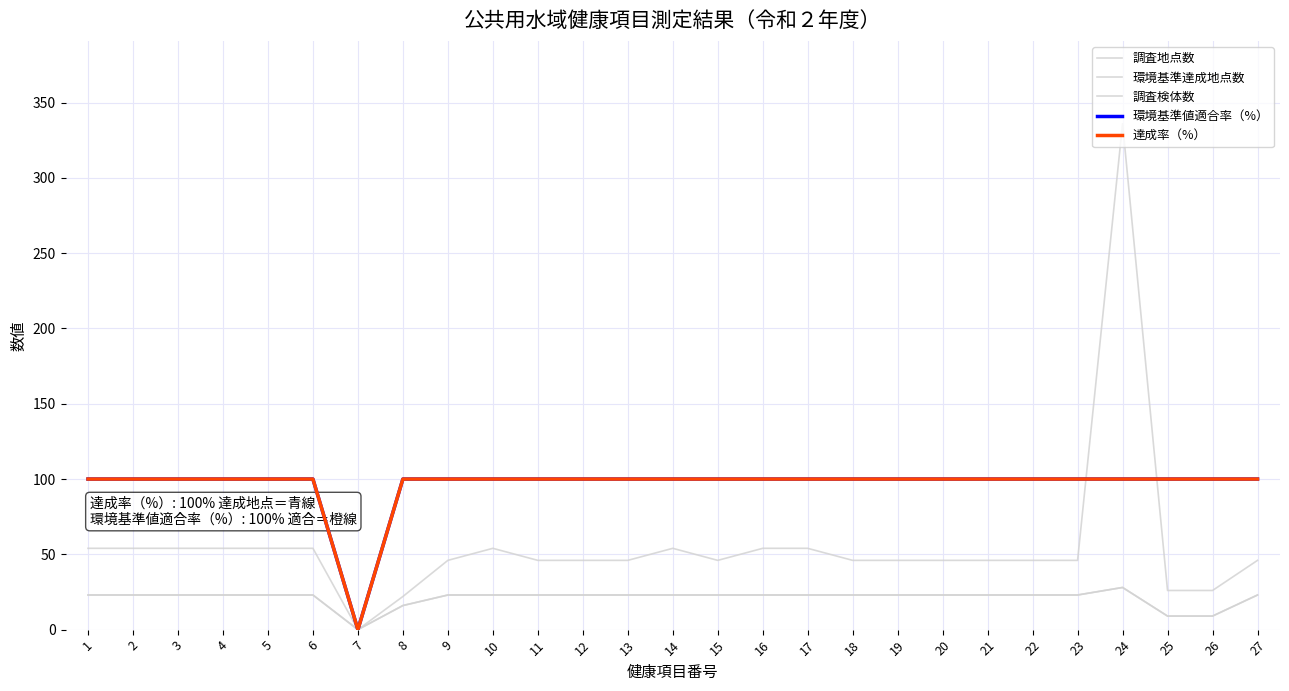

What is the difference between the highest and lowest values at 13?

77